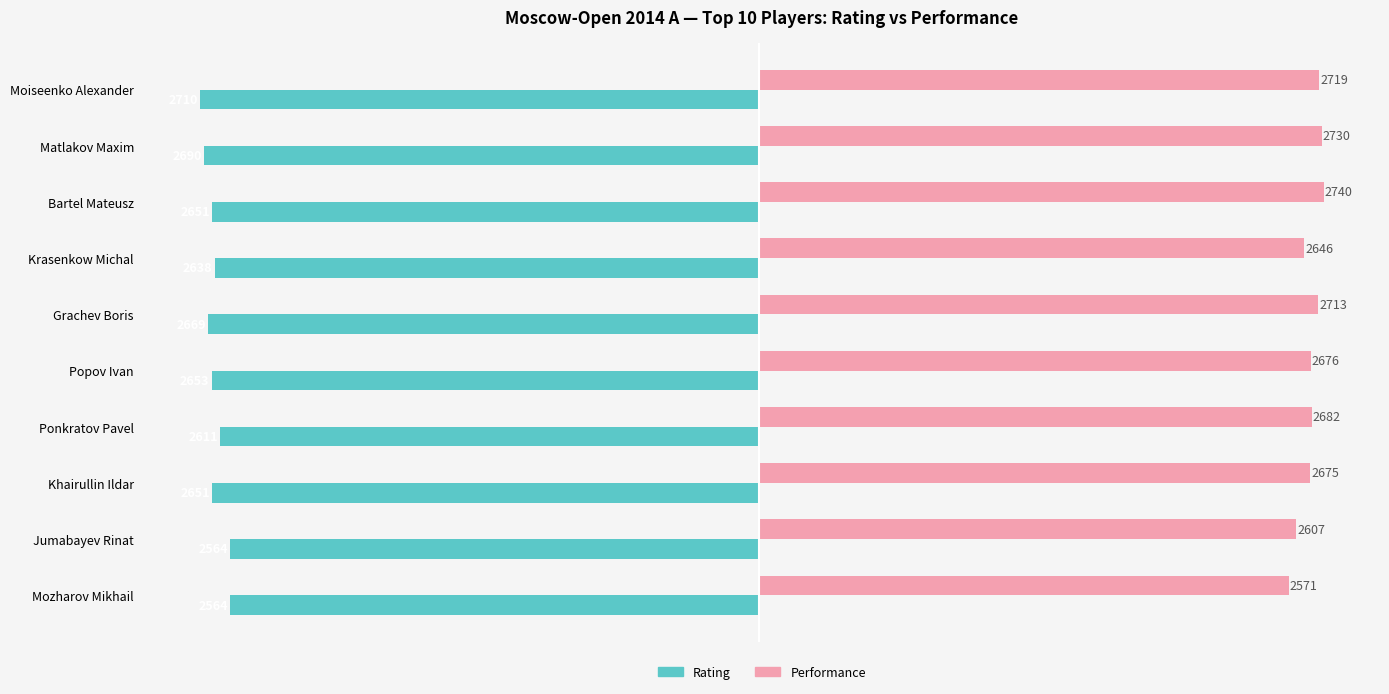

What are all the series names shown in the legend?

Rating, Performance